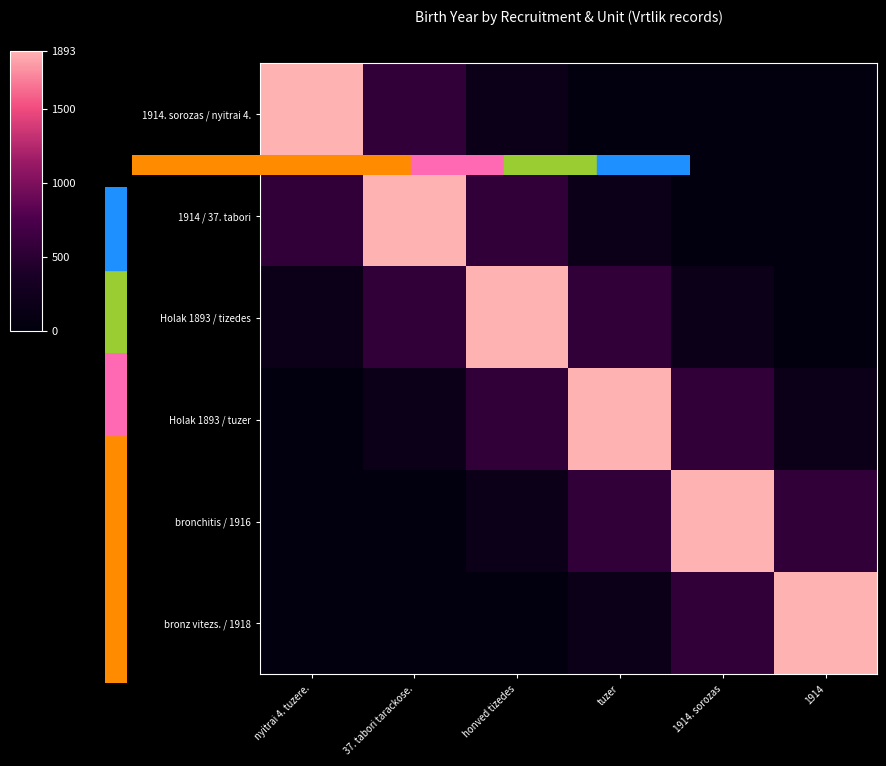

How many distinct data groups are displayed?

6